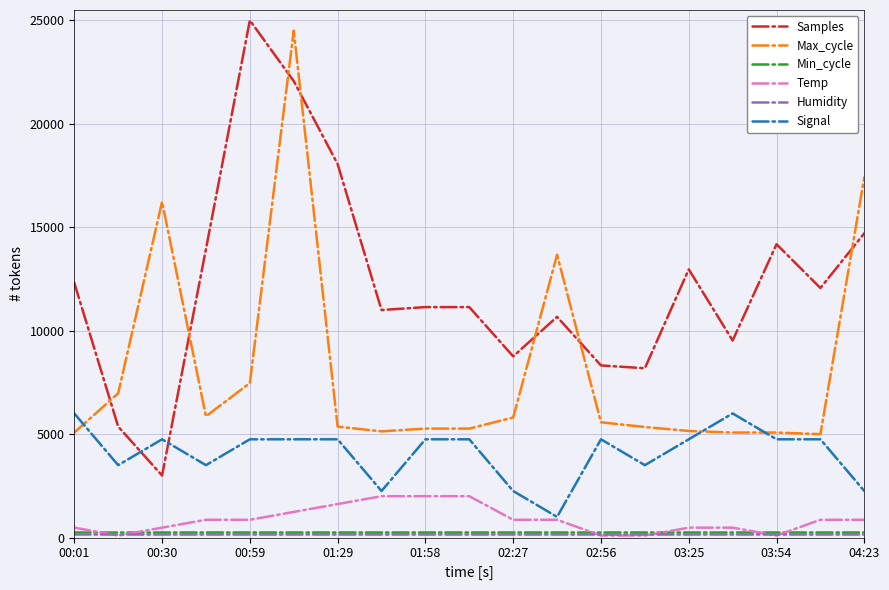

Which series has the largest total across all categories?

Samples